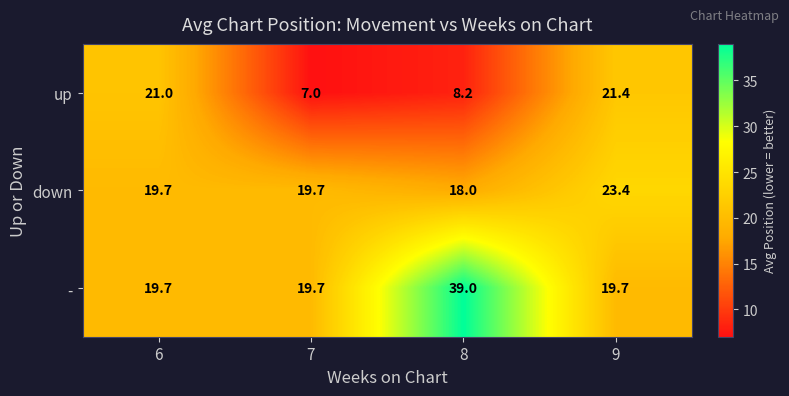

Which series changed the most between 7 and 9?

up